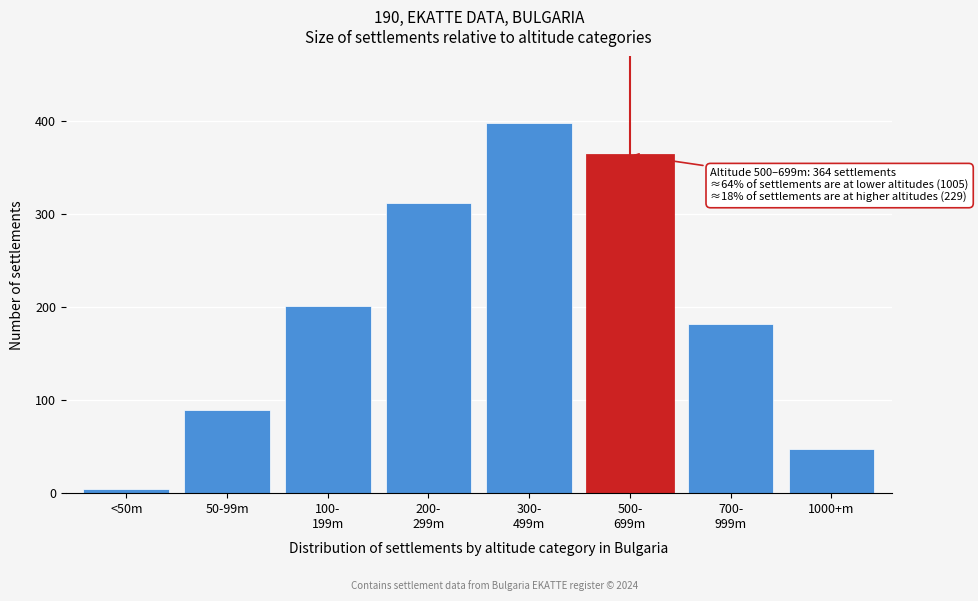

Reading left to right, transcribe all the data shown in this chart.

5	89	201	312	398	364	182	47